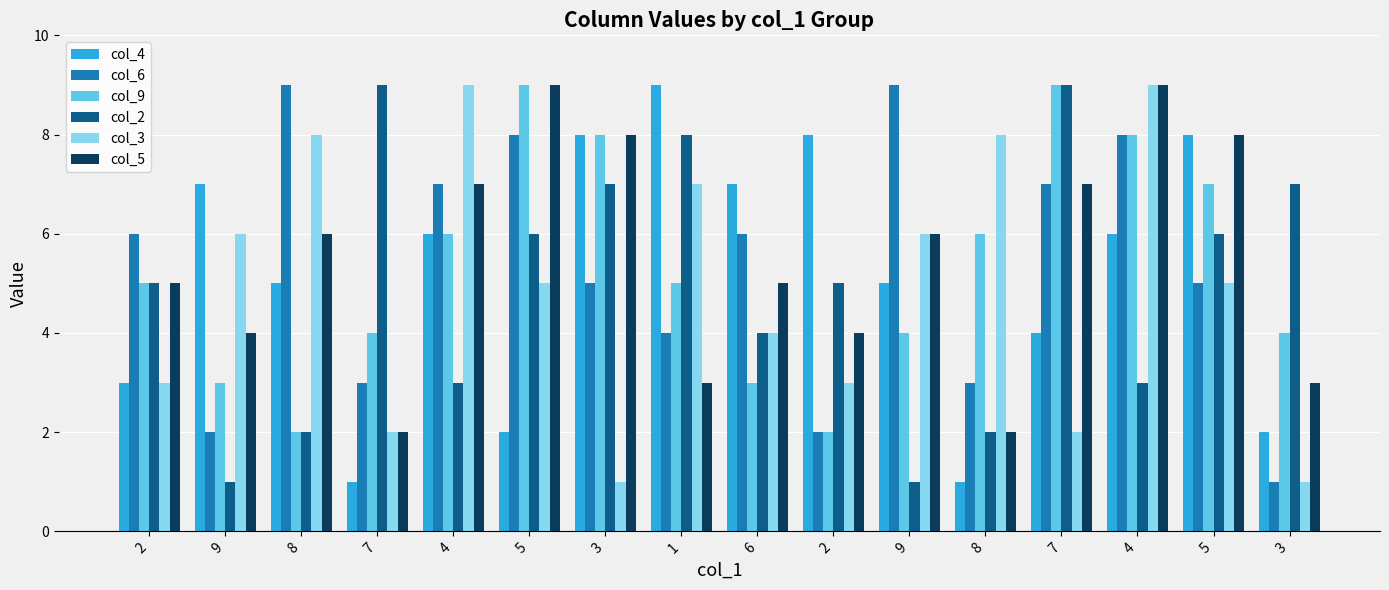

The col_2 series shows 3 at 4. True or false?

True